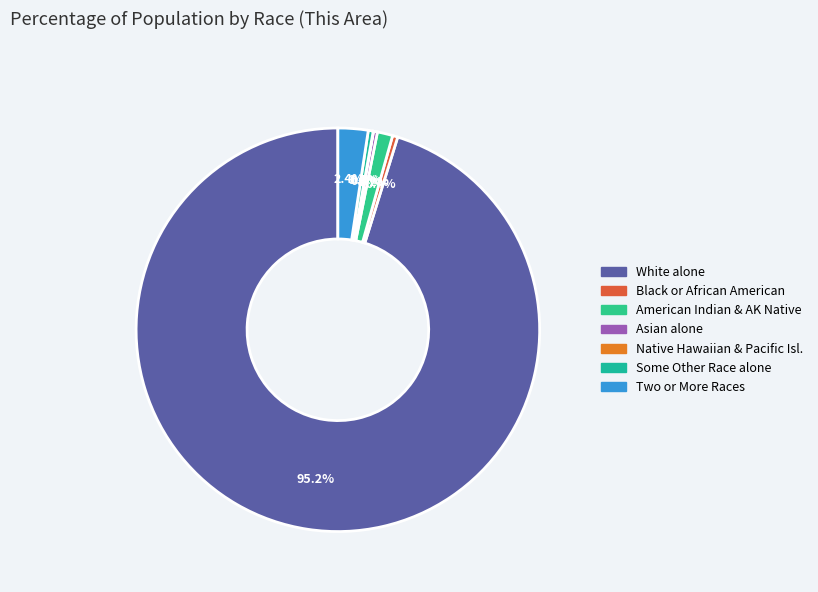

Does any single category account for the majority?

Yes